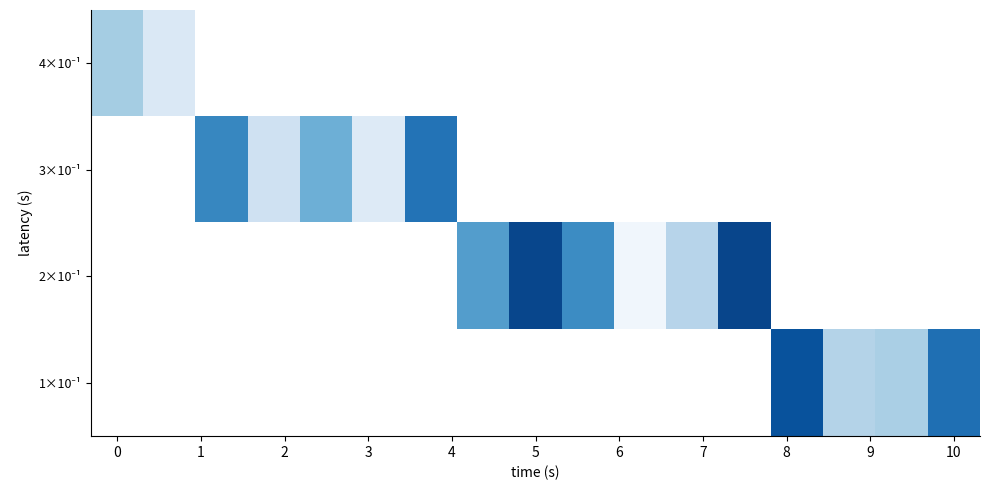

What is the smallest value displayed?

0.2